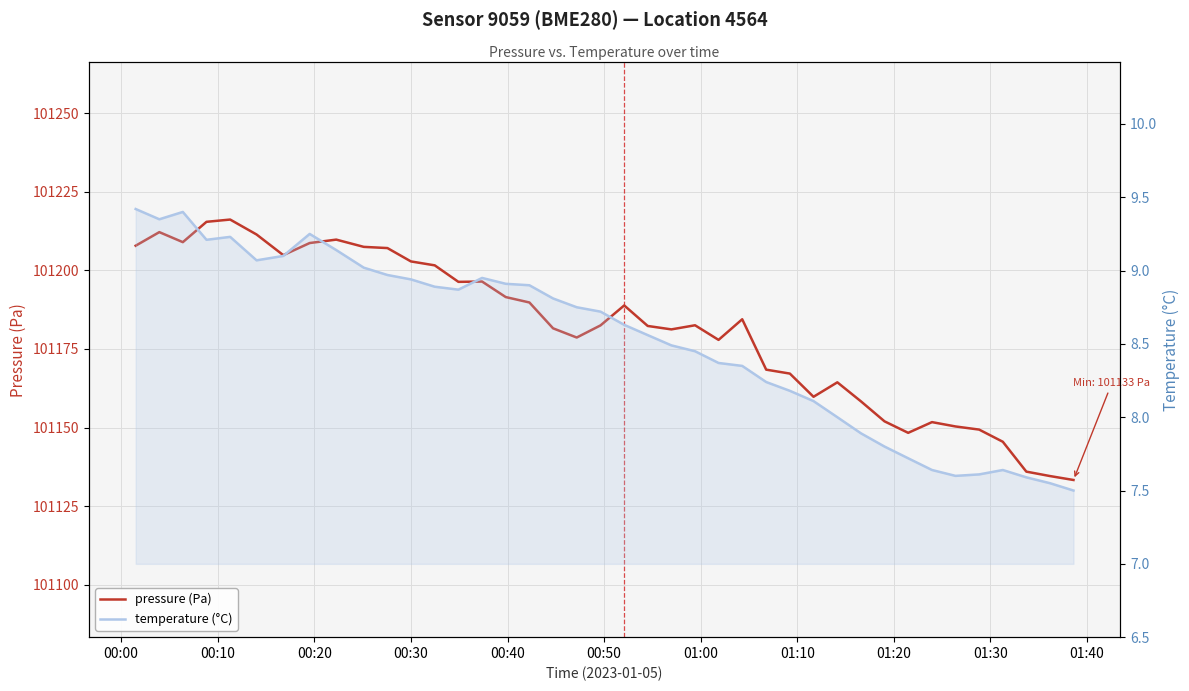

How many categories are shown in the chart?

40